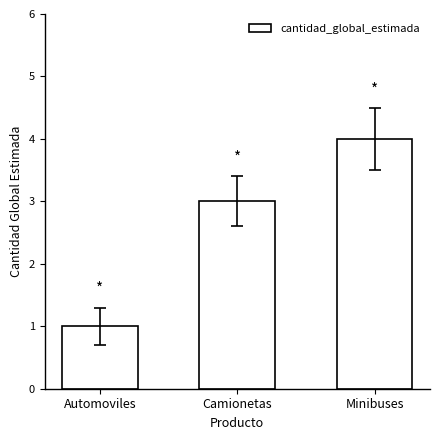

Rank the categories by value from lowest to highest.

Automoviles, Camionetas, Minibuses